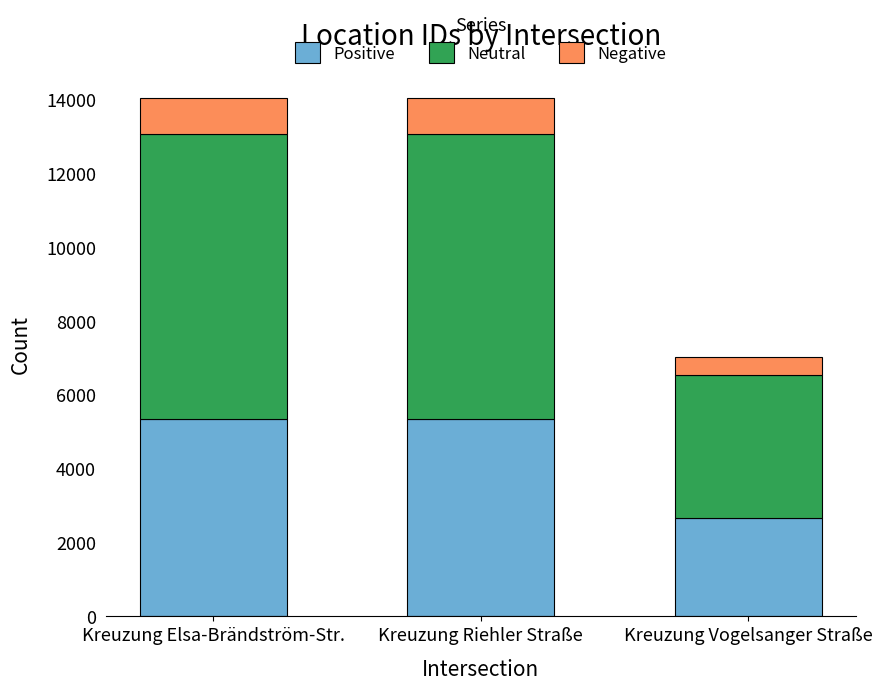

What is the average value of the Positive series?

4446